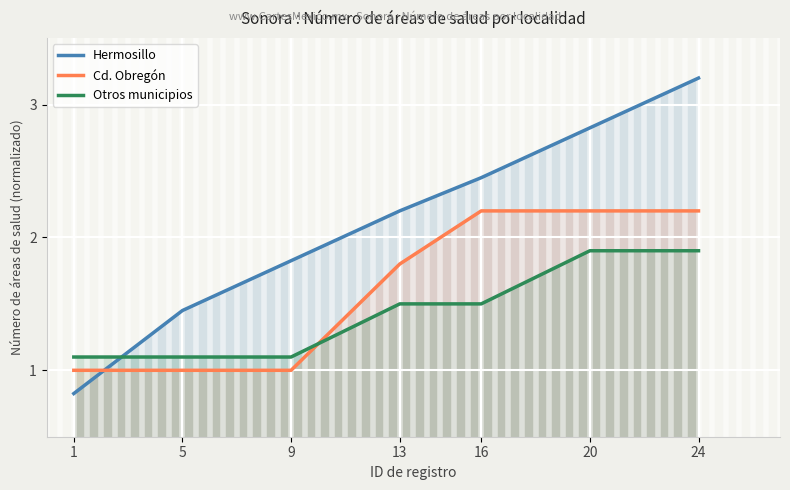

Reading left to right, extract all data points from this chart.

Hermosillo: 0.8	1.4	1.8	2.2	2.5	2.8	3.2
Cd. Obregón: 1.0	1.0	1.0	1.8	2.2	2.2	2.2
Otros municipios: 1.1	1.1	1.1	1.5	1.5	1.9	1.9